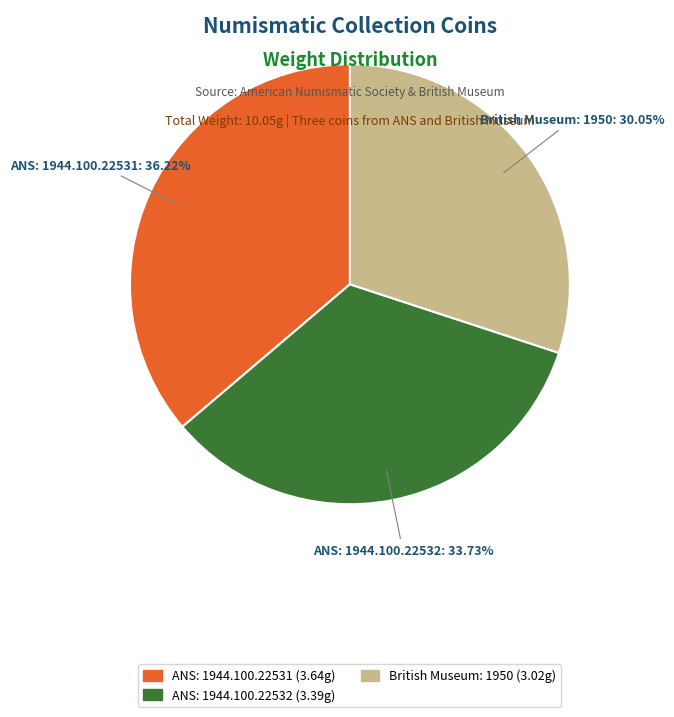

Which slice is the largest?

ANS: 1944.100.22531 (3.64g)